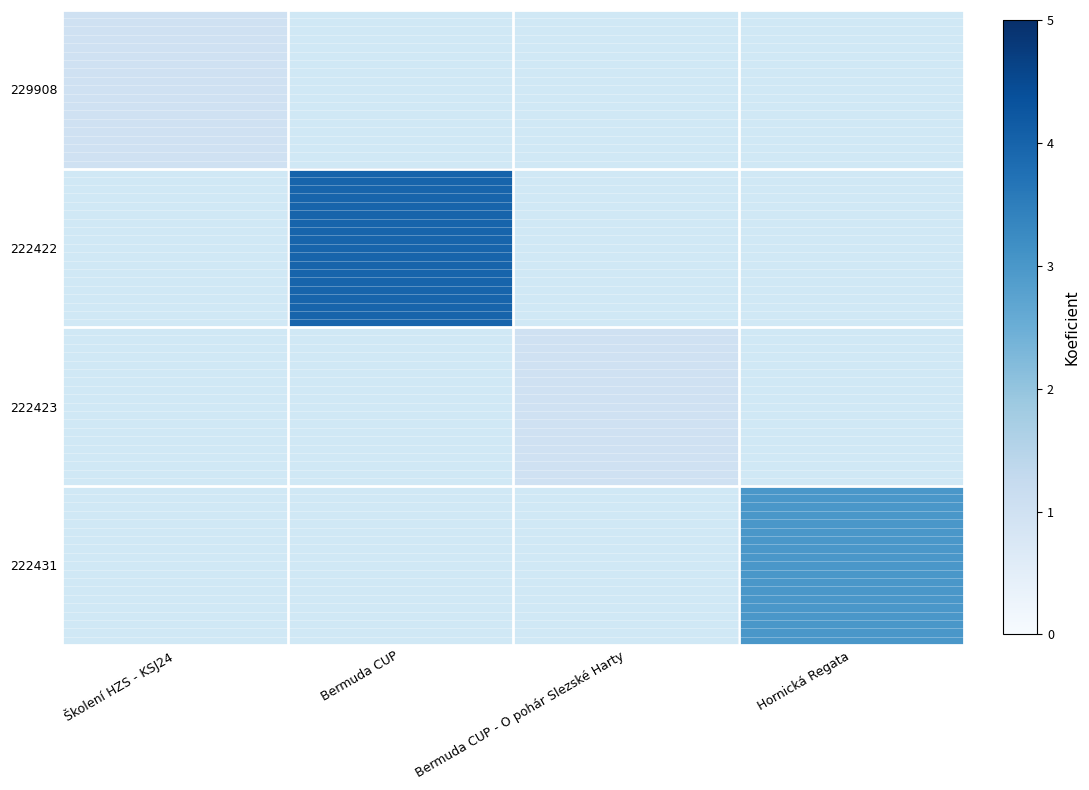

What is the highest value of the 229908 series?

1.0